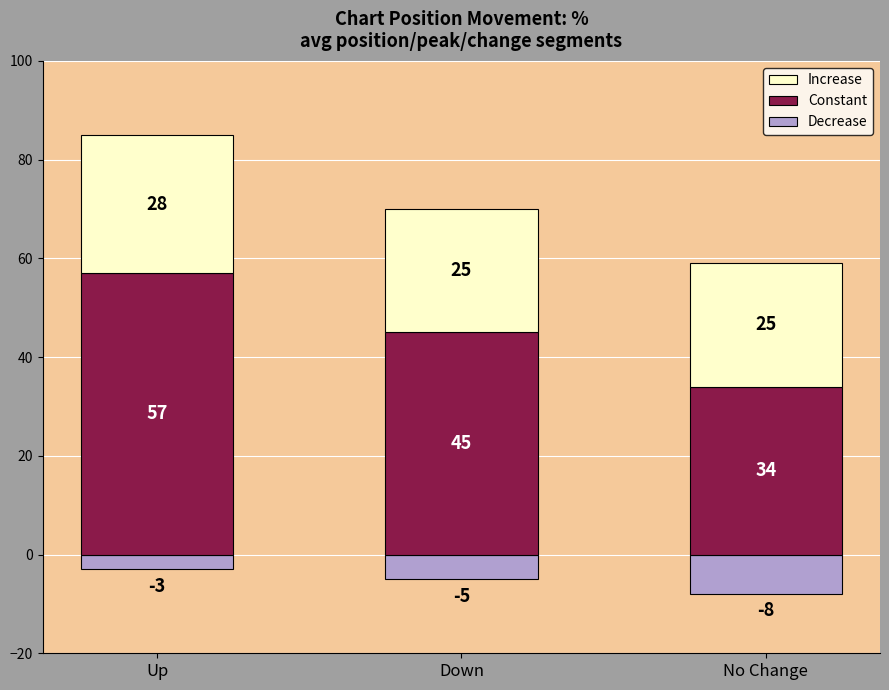

What position from the left is No Change?

3